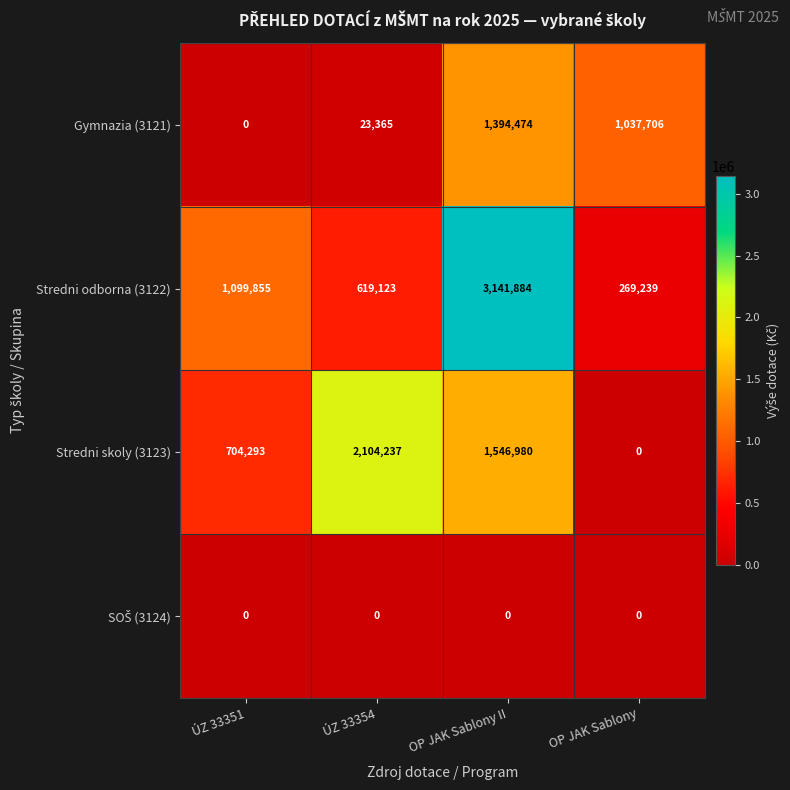

What is the greatest value displayed?

3141884